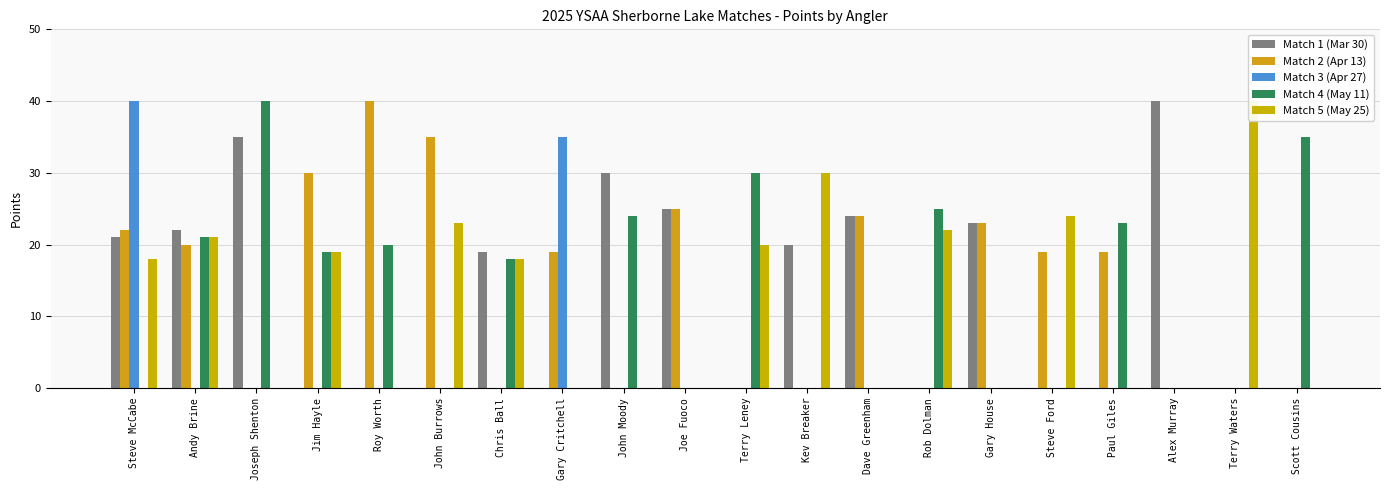

Is the value of Match 5 (May 25) at Jim Hayle greater than the value of Match 1 (Mar 30) at Chris Ball?

No